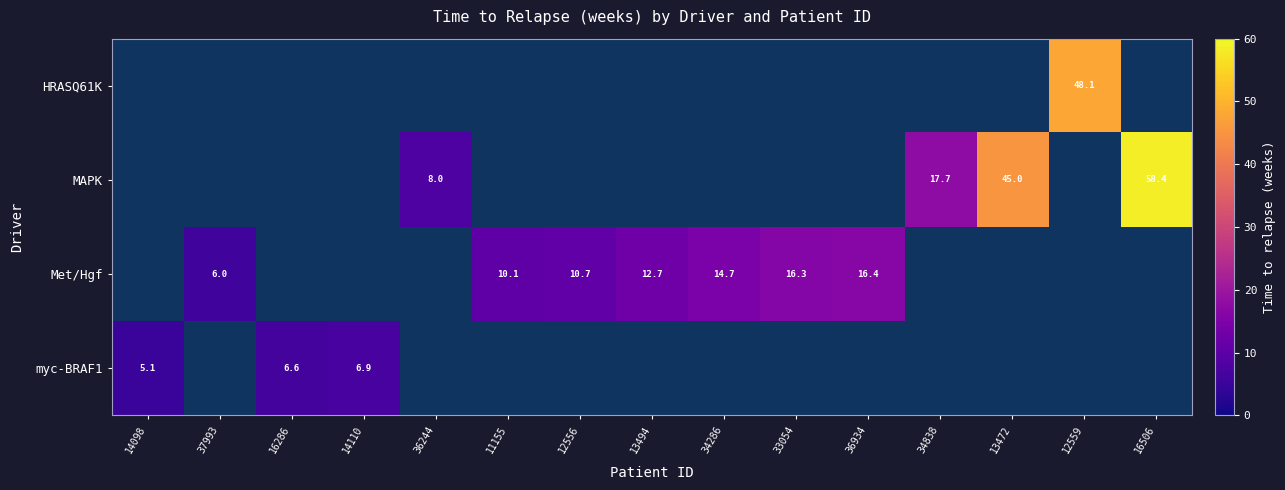

Is the value of Met/Hgf at 12556 greater than the value of myc-BRAF1 at 12556?

No